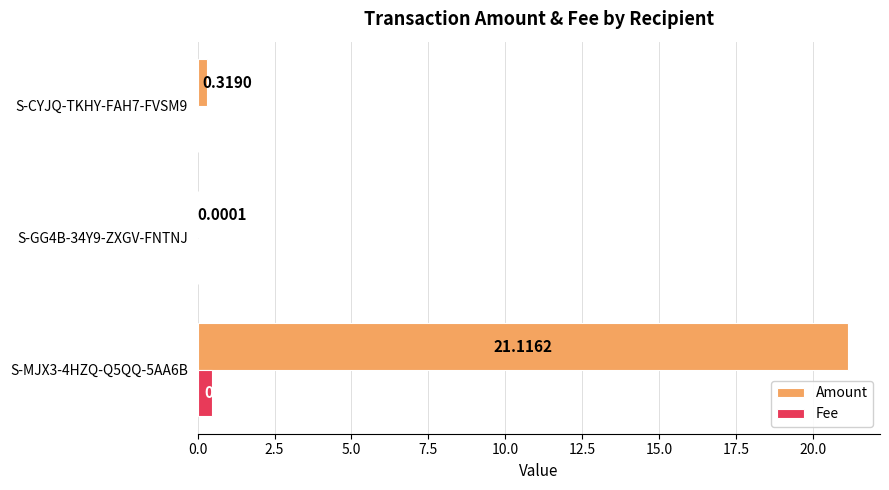

Is the value of Fee at S-MJX3-4HZQ-Q5QQ-5AA6B greater than the value of Amount at S-GG4B-34Y9-ZXGV-FNTNJ?

Yes